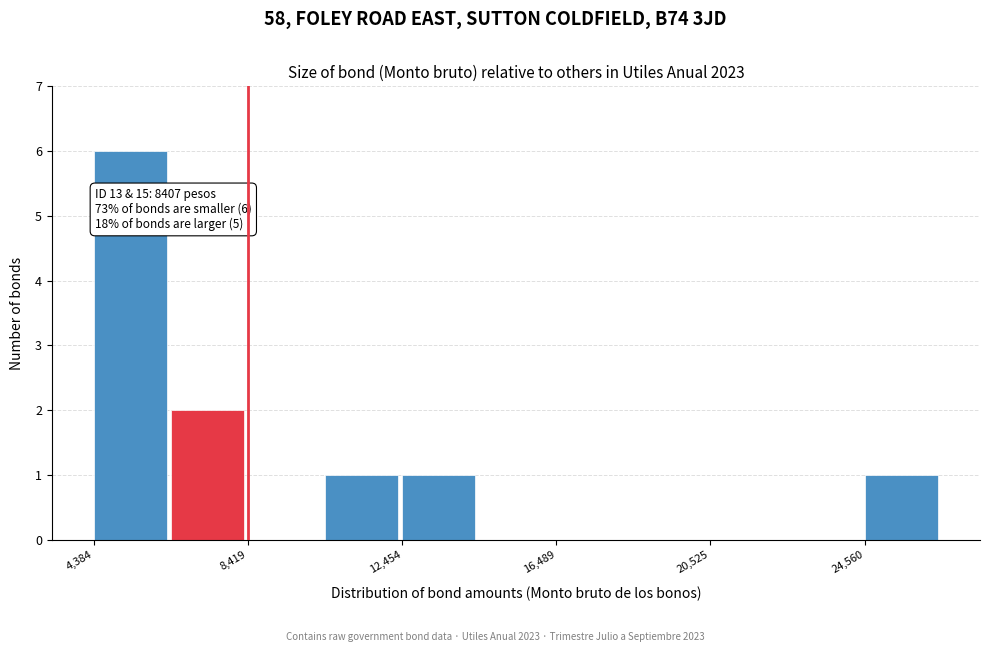

Which range on the x-axis has the tallest bar?

4500 to 6500